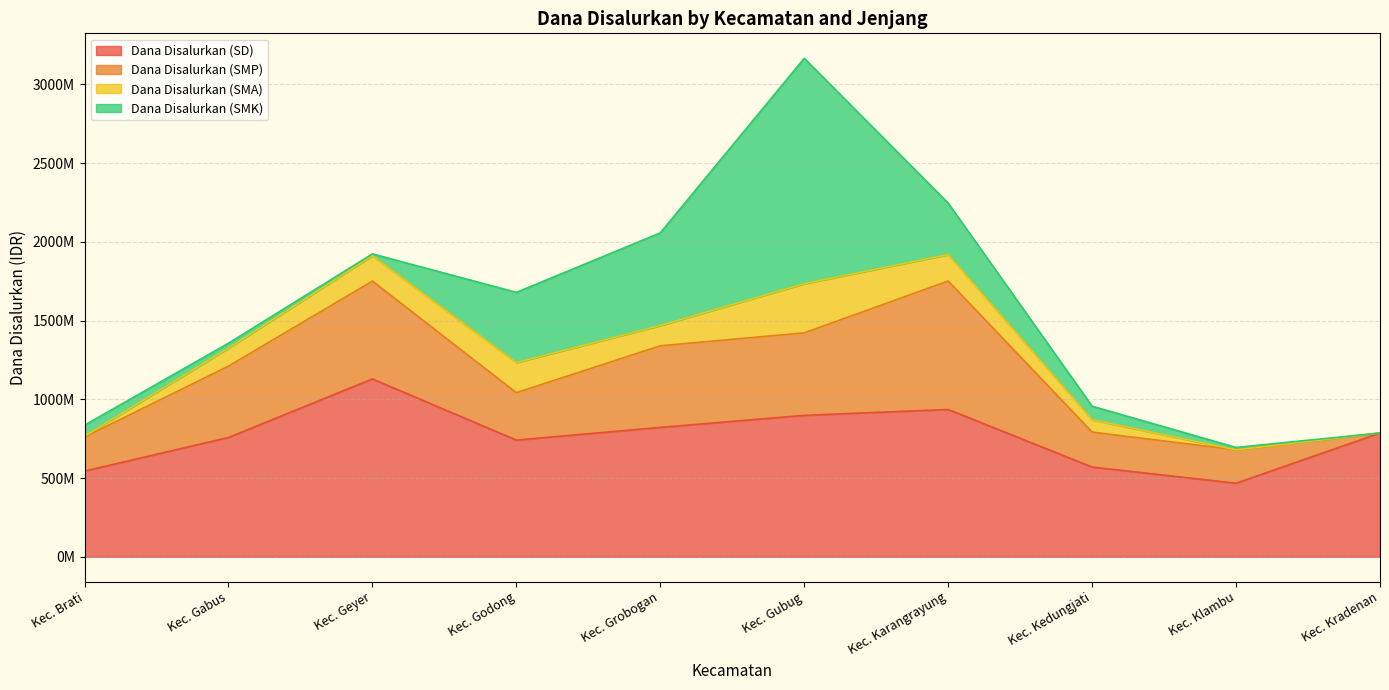

At which category does the chart reach its minimum across all series?

Kec. Kradenan